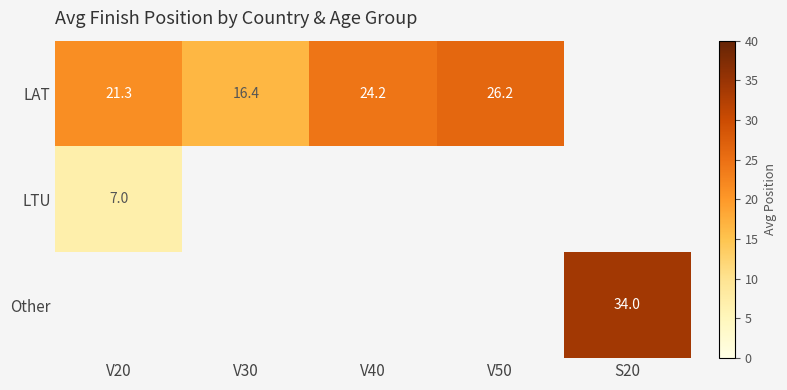

Is it true that LAT equals 26.2 at V50?

True